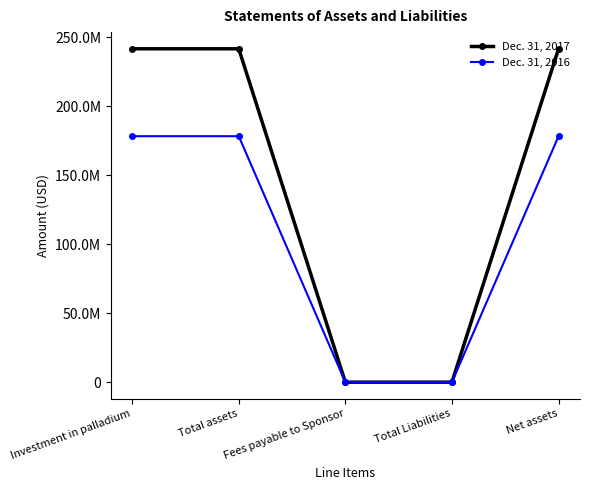

True or false: Dec. 31, 2016 and Dec. 31, 2017 intersect in this chart.

False